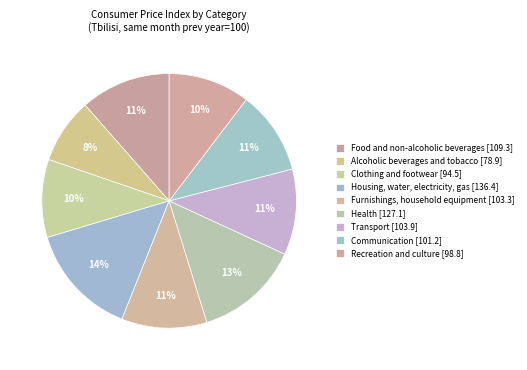

Rank the categories by value from lowest to highest.

Alcoholic beverages and tobacco, Clothing and footwear, Recreation and culture, Communication, Furnishings, household equipment, Transport, Food and non-alcoholic beverages, Health, Housing, water, electricity, gas